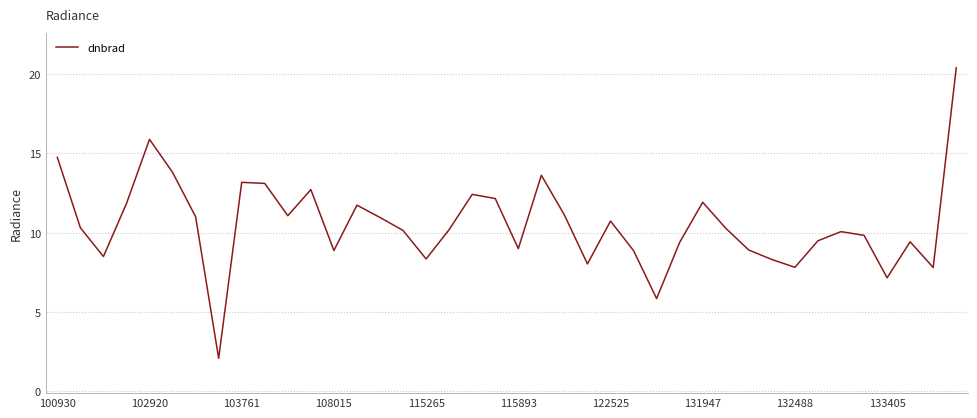

How many interior local valleys (lower than both neighbors) does the data have?

11